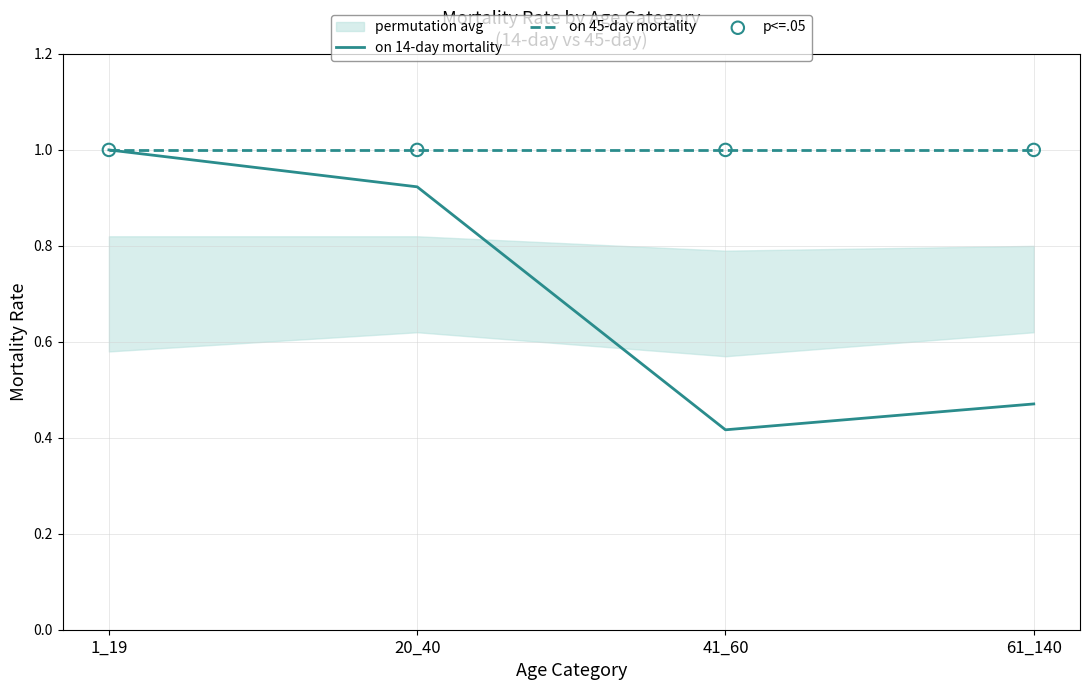

Which series has the largest total across all categories?

on 45-day mortality